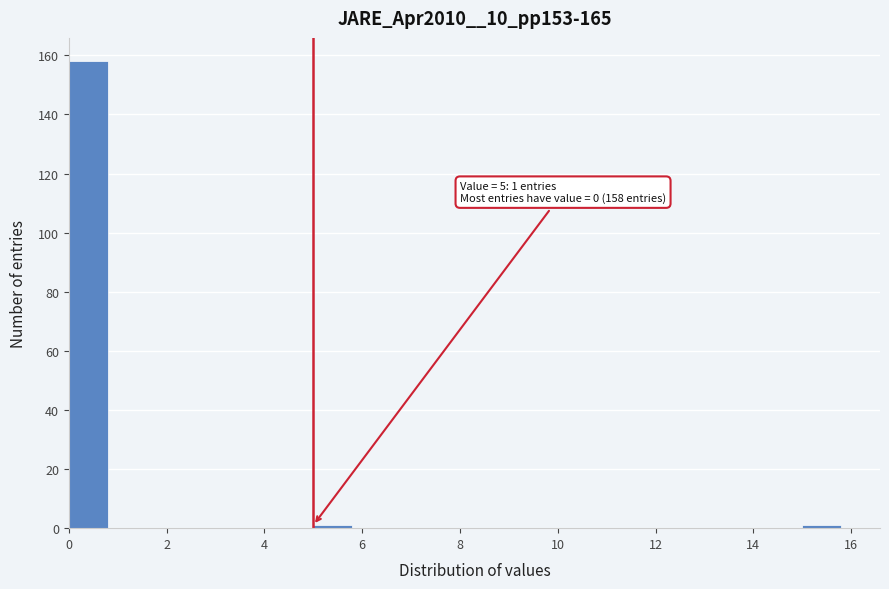

Which range on the x-axis has the tallest bar?

0 to 1